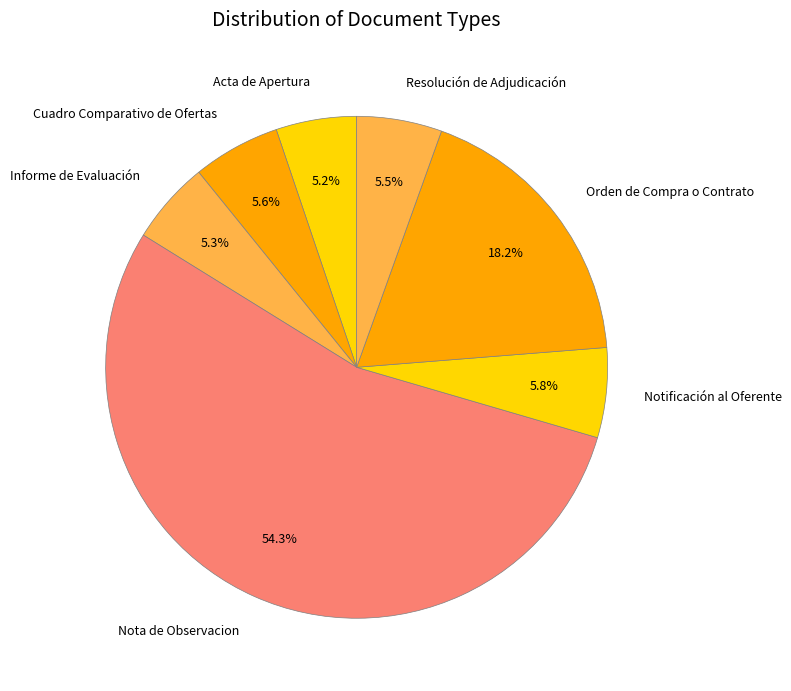

How many slices are in this pie chart?

7